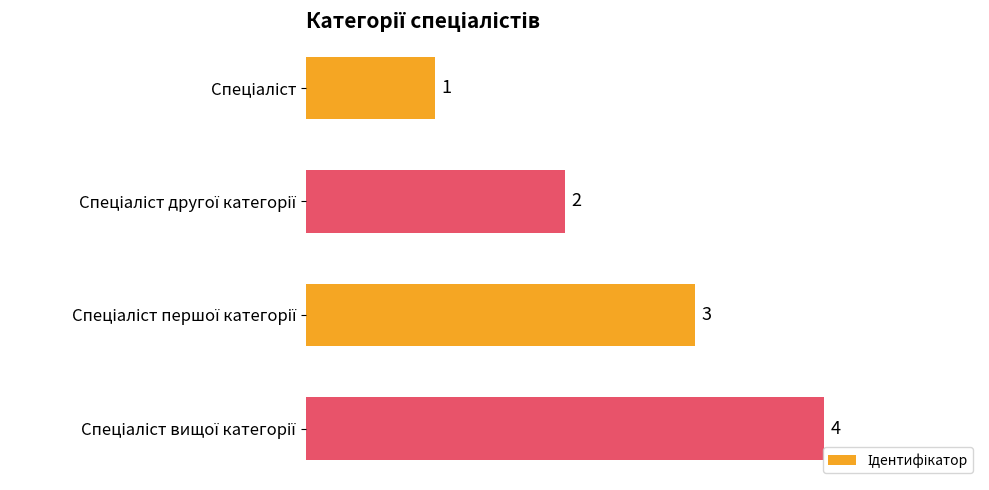

What is the difference between the maximum and minimum values?

3